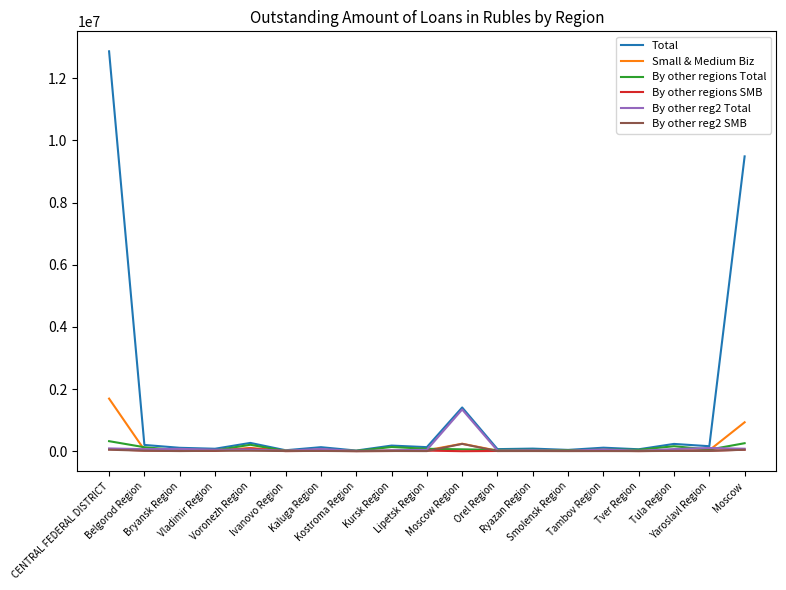

In By other reg2 SMB, how many points are higher than both neighbors (excluding endpoints)?

7